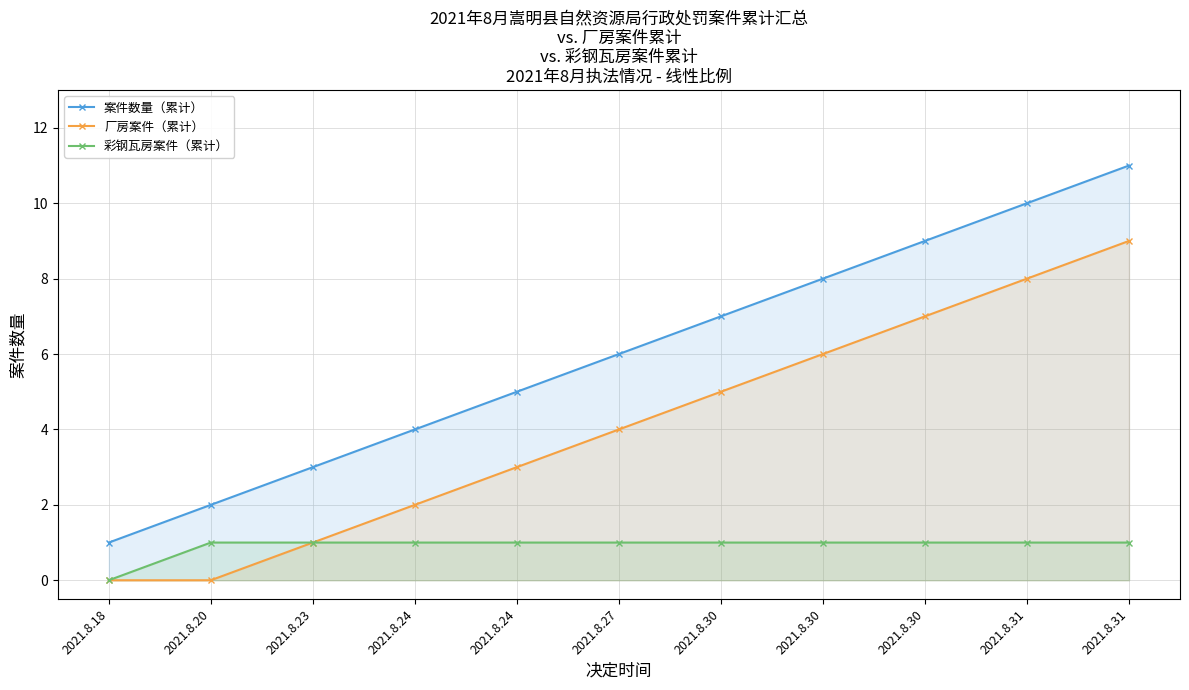

The 彩钢瓦房案件（累计） series shows 1 at 2021.8.24. True or false?

True